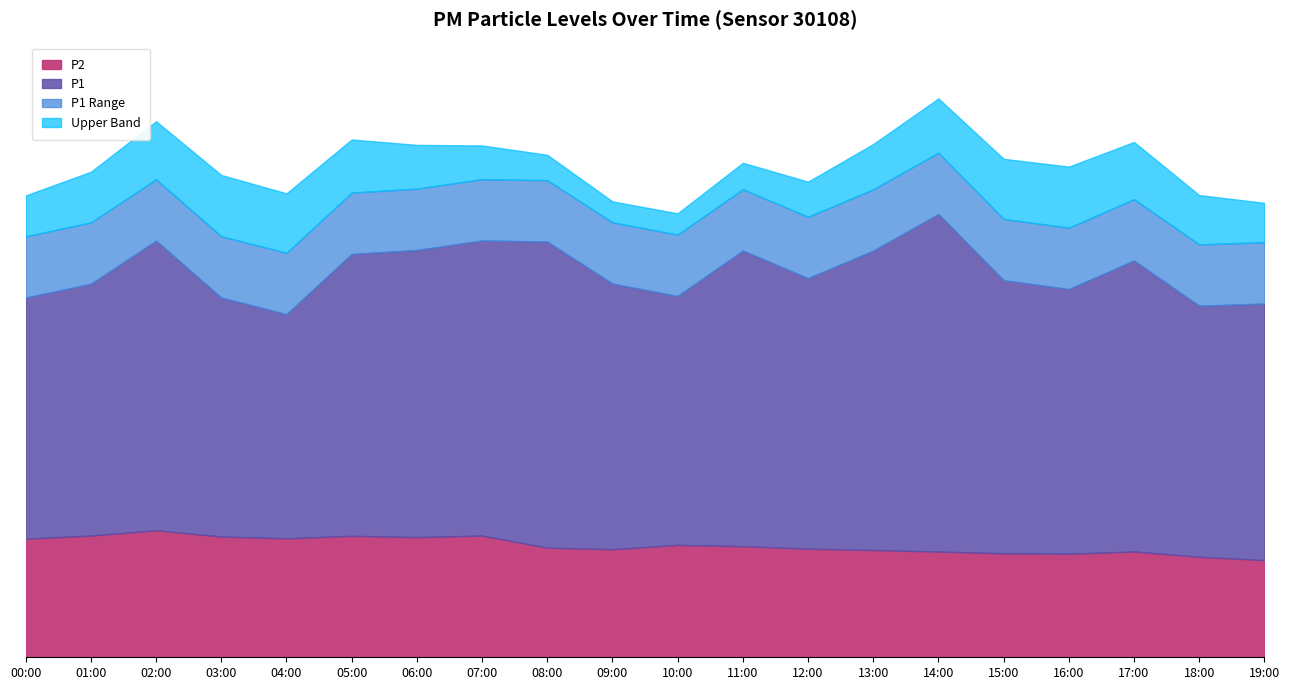

What is the sum of all P2 values?

158.8